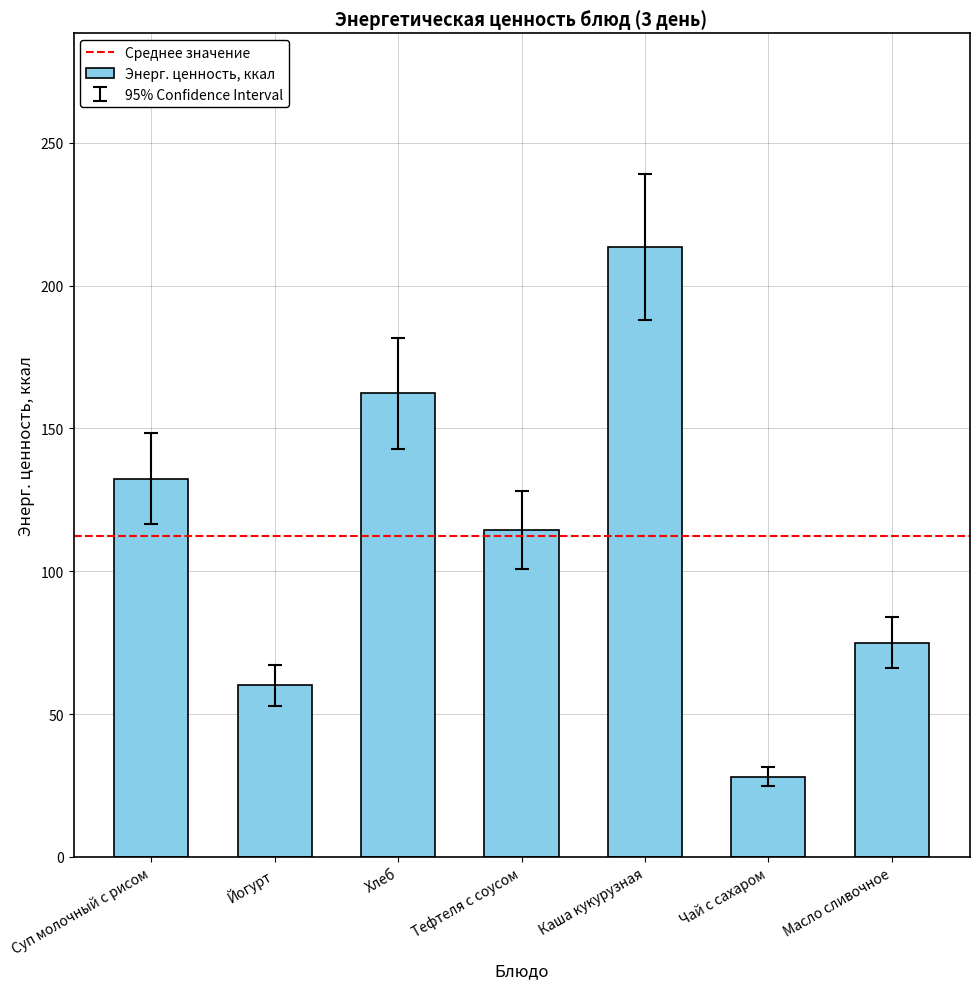

Approximately how many times larger is the value at Каша кукурузная compared to Масло сливочное?

2.8